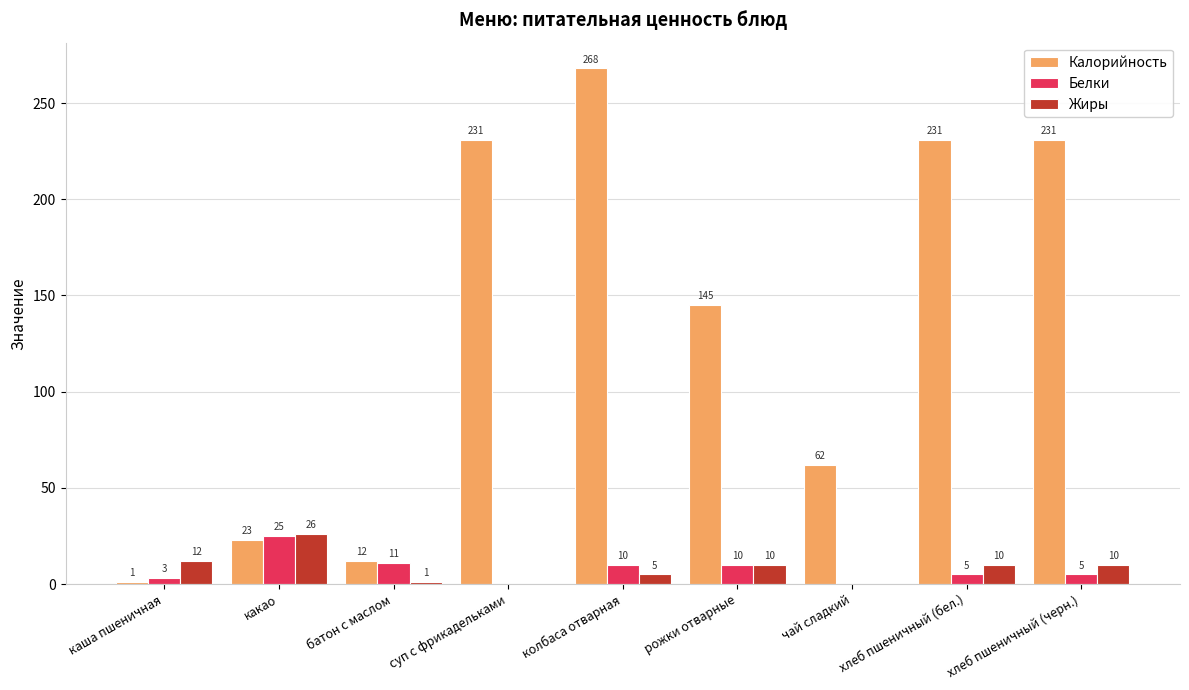

Which series changed the most between какао and чай сладкий?

Калорийность